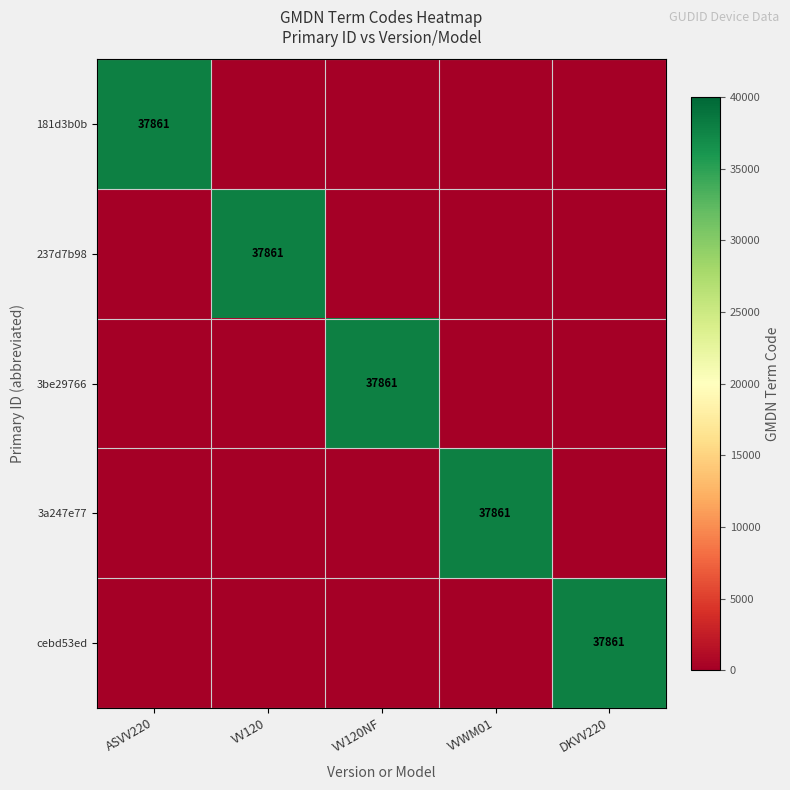

At which category is the sum across all series the highest?

ASVV220